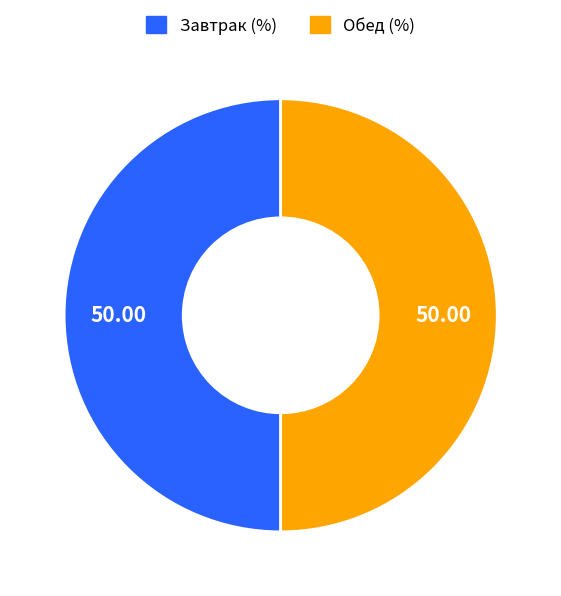

How many segments does this pie chart have?

2